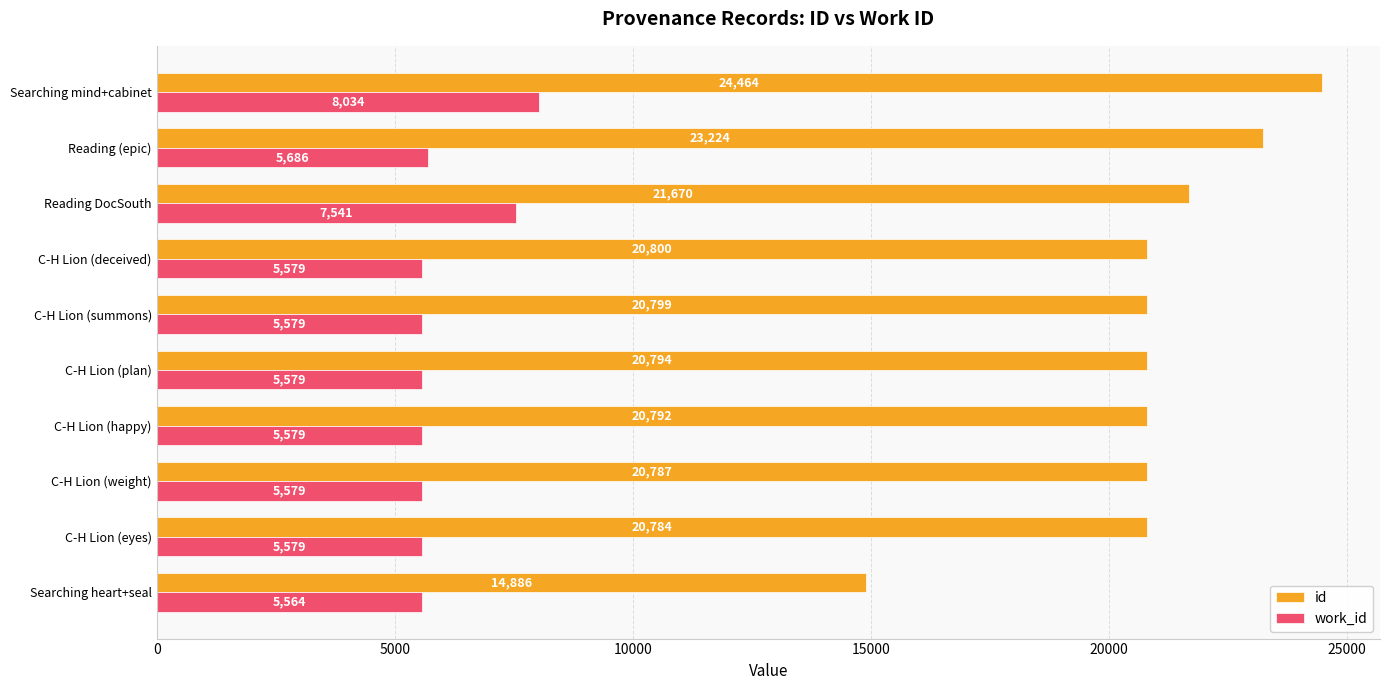

What are all the series names shown in the legend?

id, work_id